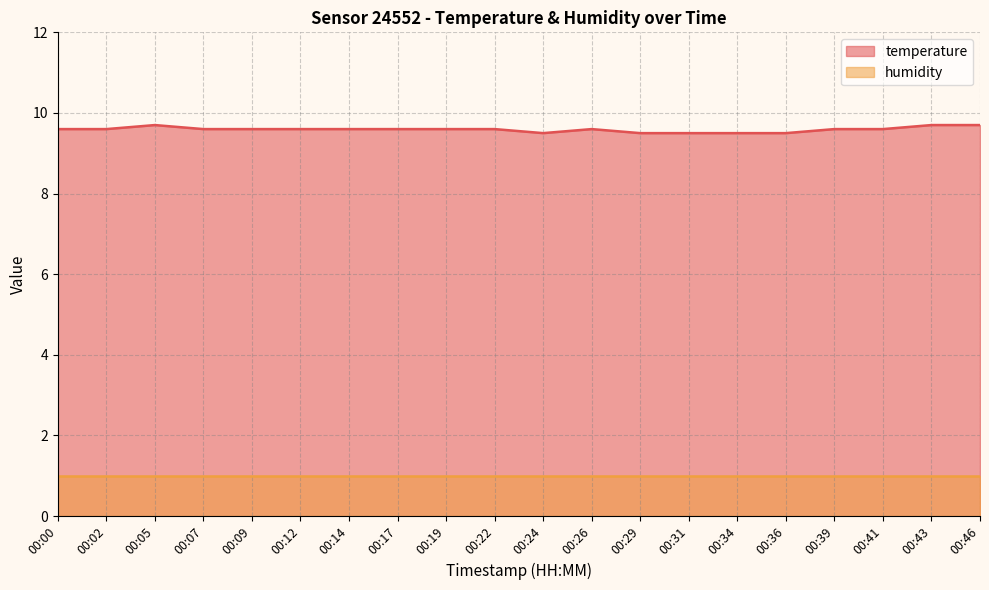

Is it true that the value at 00:36 is 9.5?

True